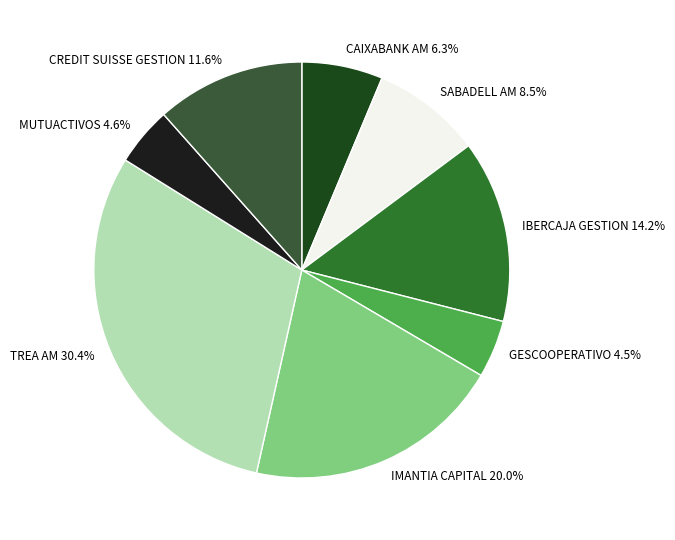

To the nearest percent, what is the combined percentage of GESCOOPERATIVO and IBERCAJA GESTION?

19%